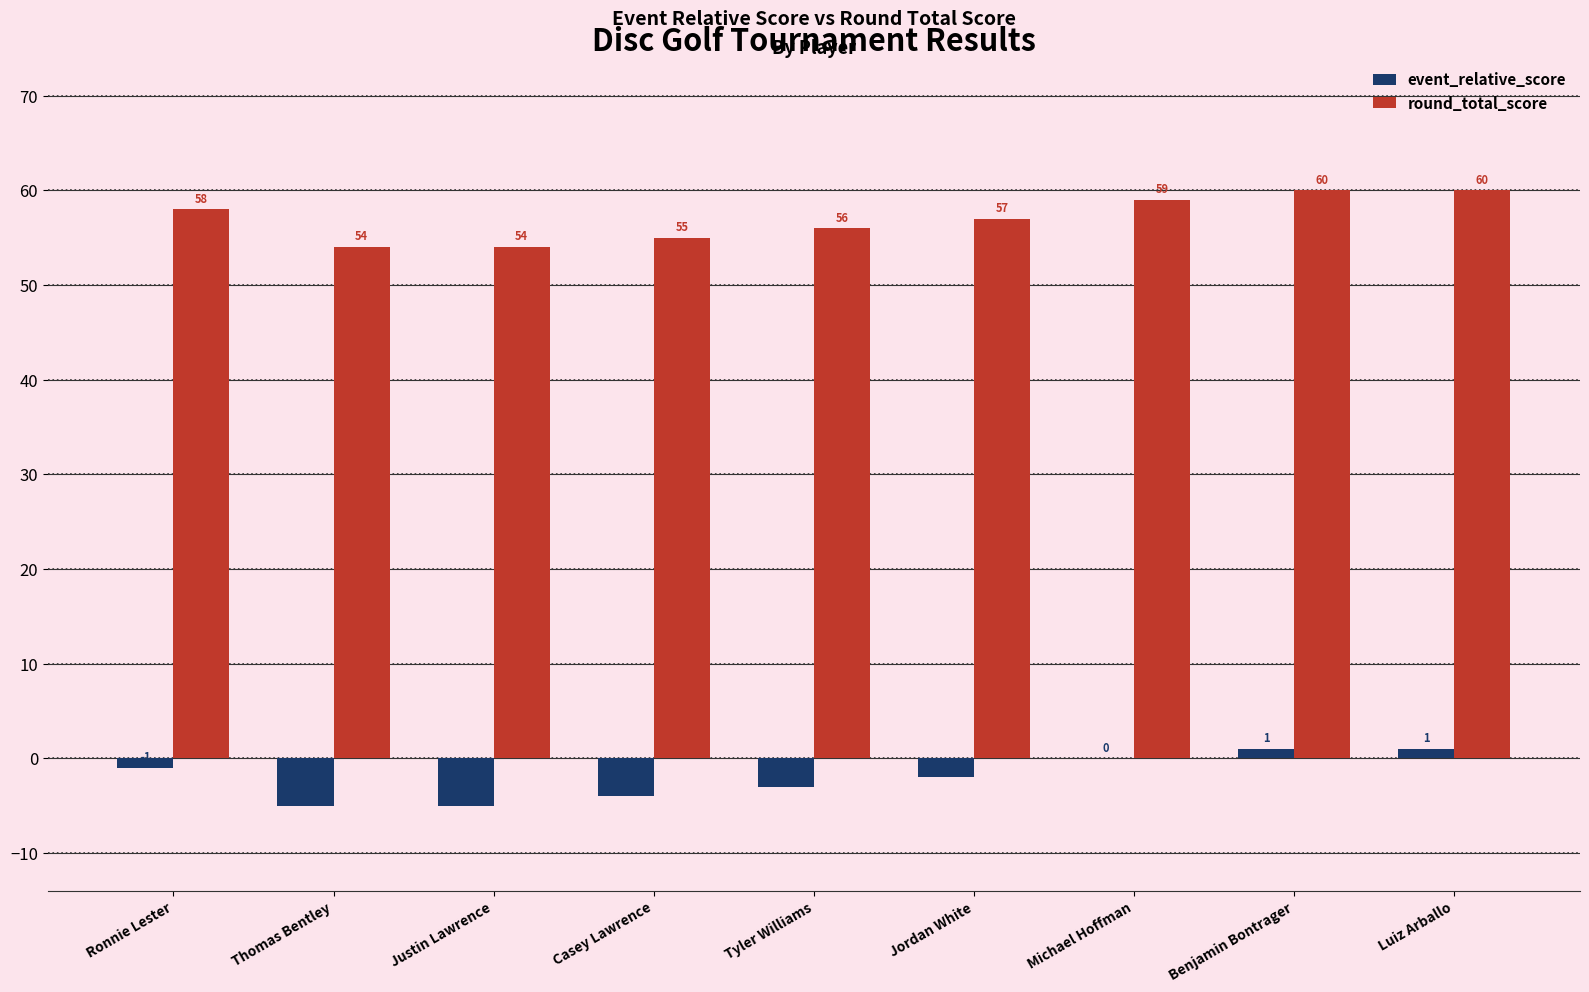

Read the event_relative_score value at Casey Lawrence.

-4